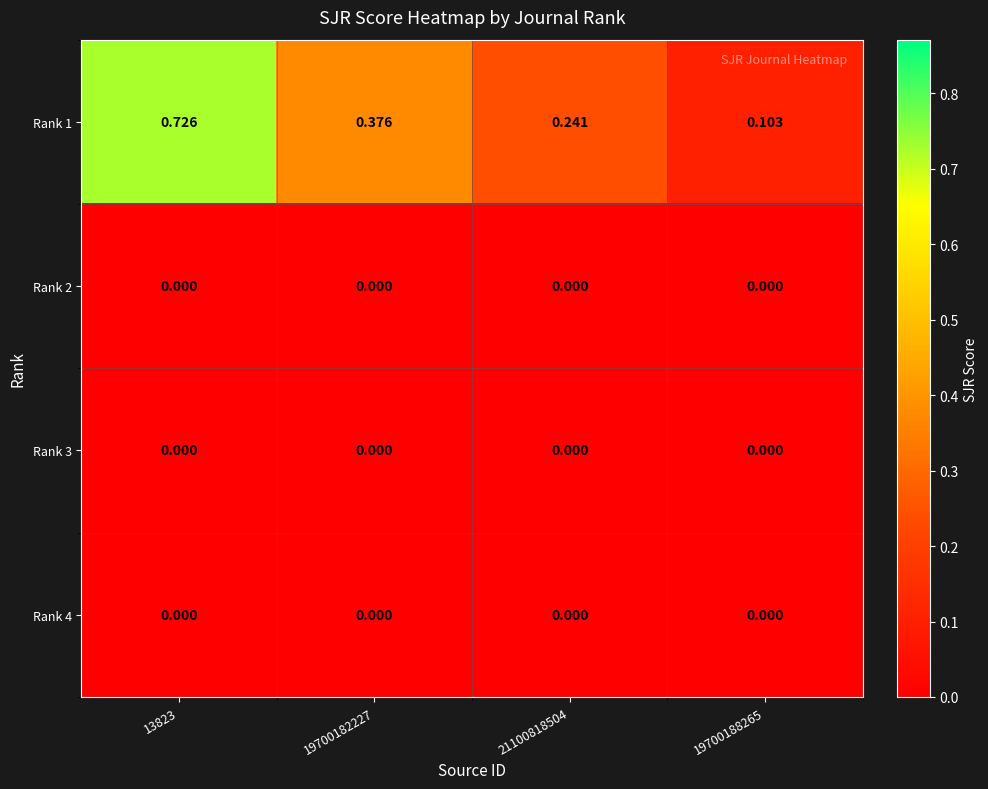

At which category is the sum across all series the highest?

13823